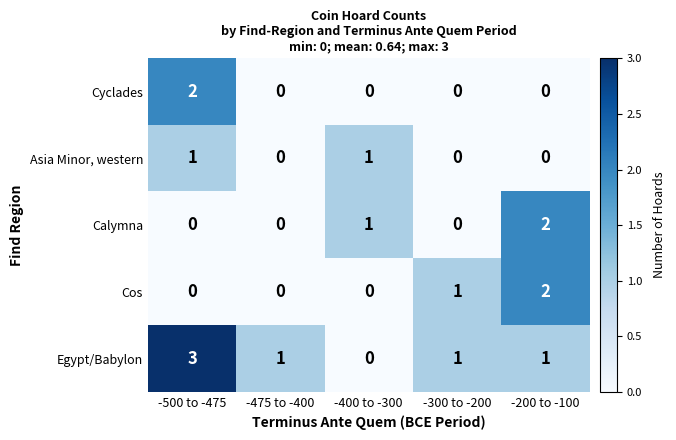

The value of Cyclades at -400 to -300 is 0. True or false?

True